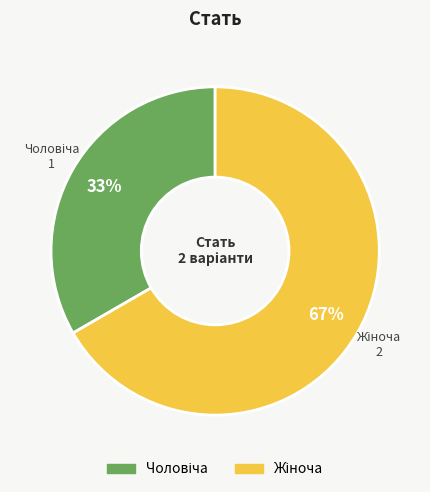

To the nearest percent, what is the average slice percentage?

50%